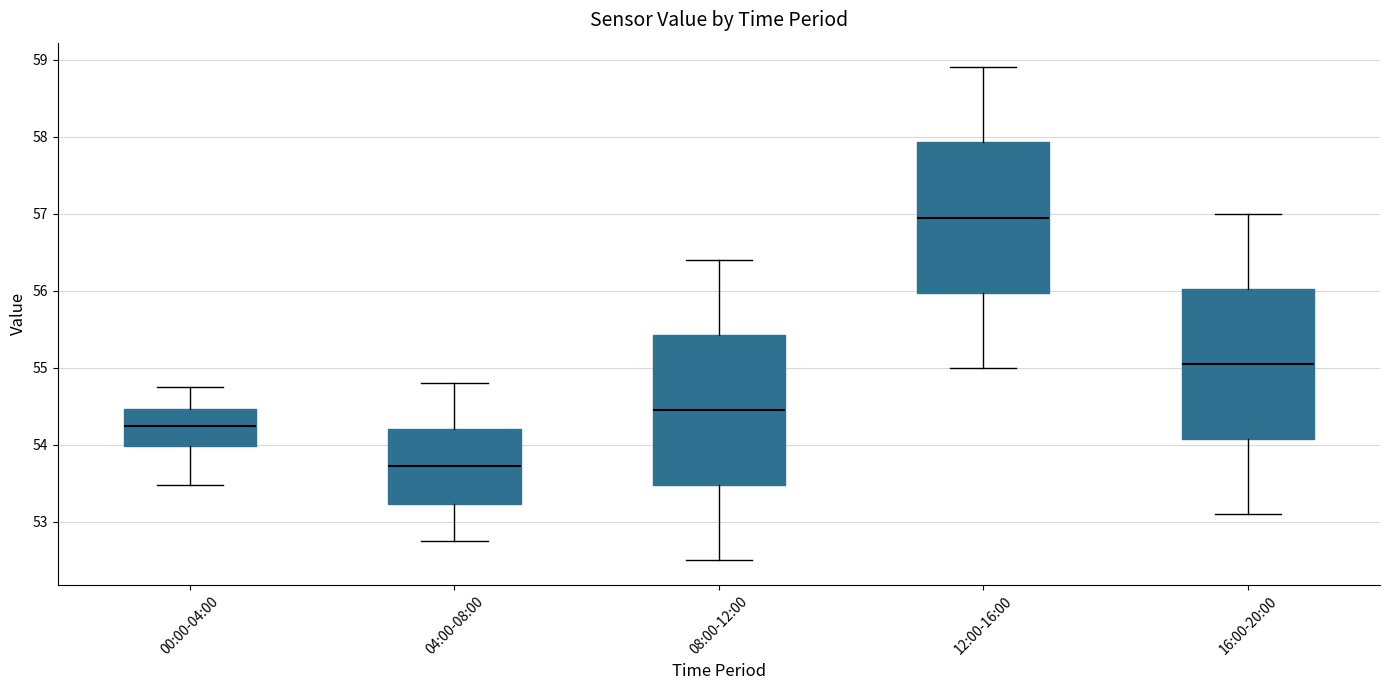

Reading left to right, read every box against the y-axis: the position of its median line, the range the box covers, and the ends of its whiskers. The values are not printed on the chart, so give them approximately, as read against the axis.

00:00-04:00: median 54.2, box 54.0 to 54.5, whiskers 53.5 to 54.8
04:00-08:00: median 53.7, box 53.2 to 54.2, whiskers 52.8 to 54.8
08:00-12:00: median 54.5, box 53.5 to 55.4, whiskers 52.5 to 56.4
12:00-16:00: median 57.0, box 56.0 to 57.9, whiskers 55.0 to 58.9
16:00-20:00: median 55.1, box 54.1 to 56.0, whiskers 53.1 to 57.0